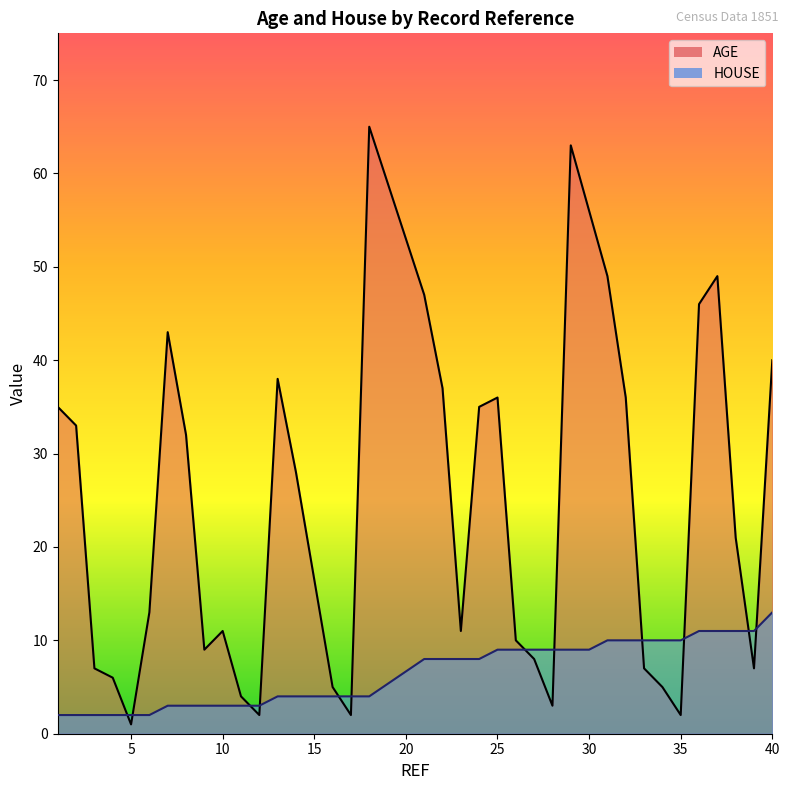

True or false: AGE_line has a value of 5 at 40.

False